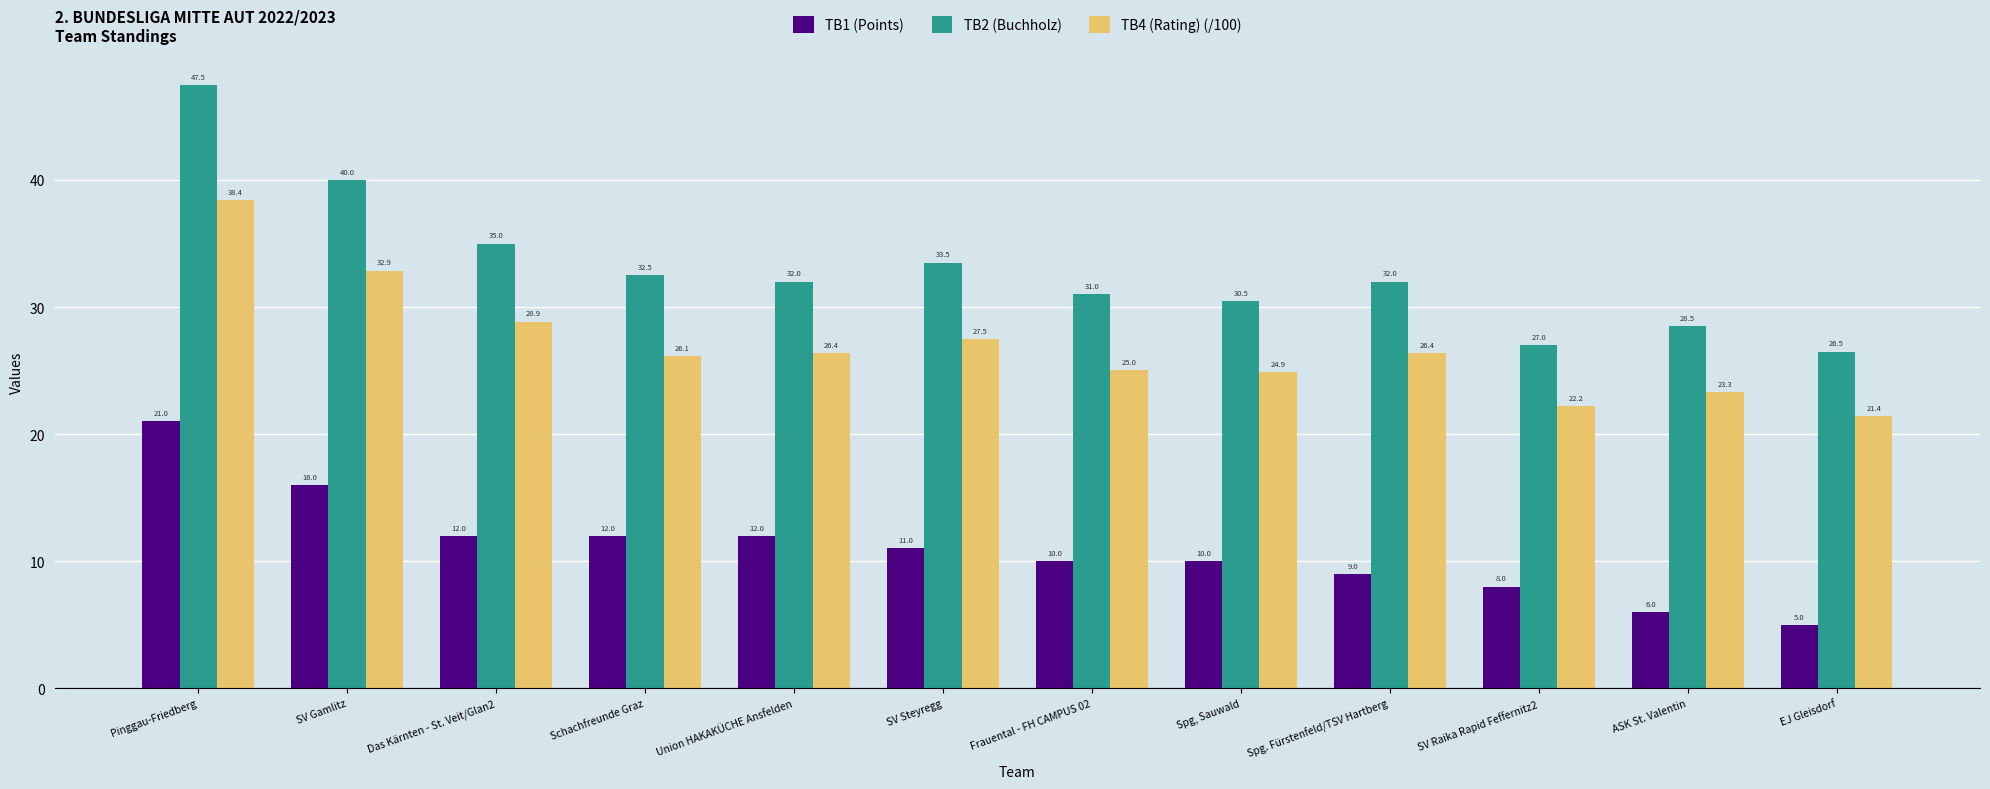

What is the label of the 1st bar from the left?

Pinggau-Friedberg